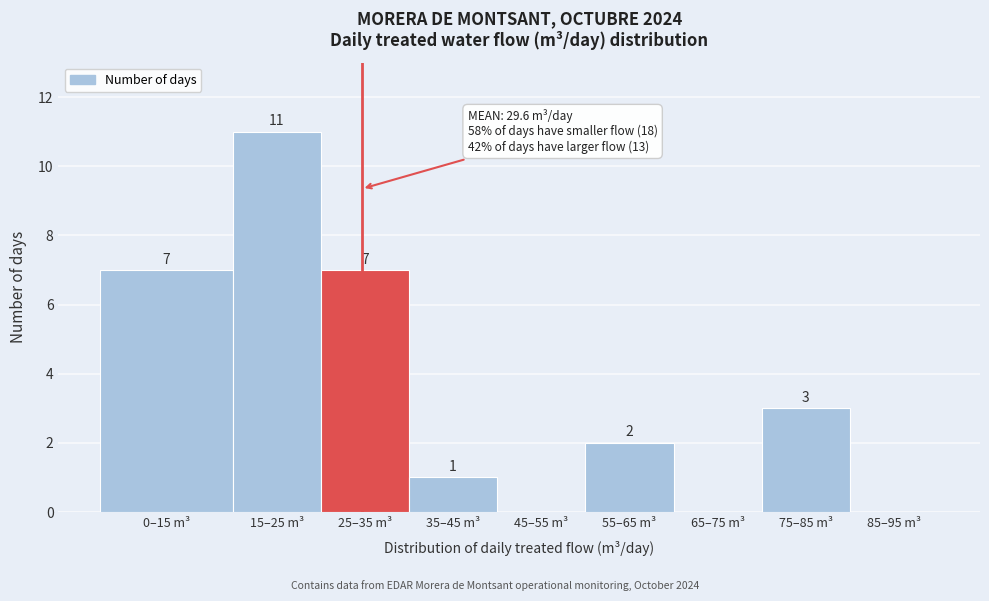

Reading left to right, transcribe all the data shown in this chart.

0–15 m³=7	15–25 m³=11	25–35 m³=7	35–45 m³=1	45–55 m³=0	55–65 m³=2	65–75 m³=0	75–85 m³=3	85–95 m³=0